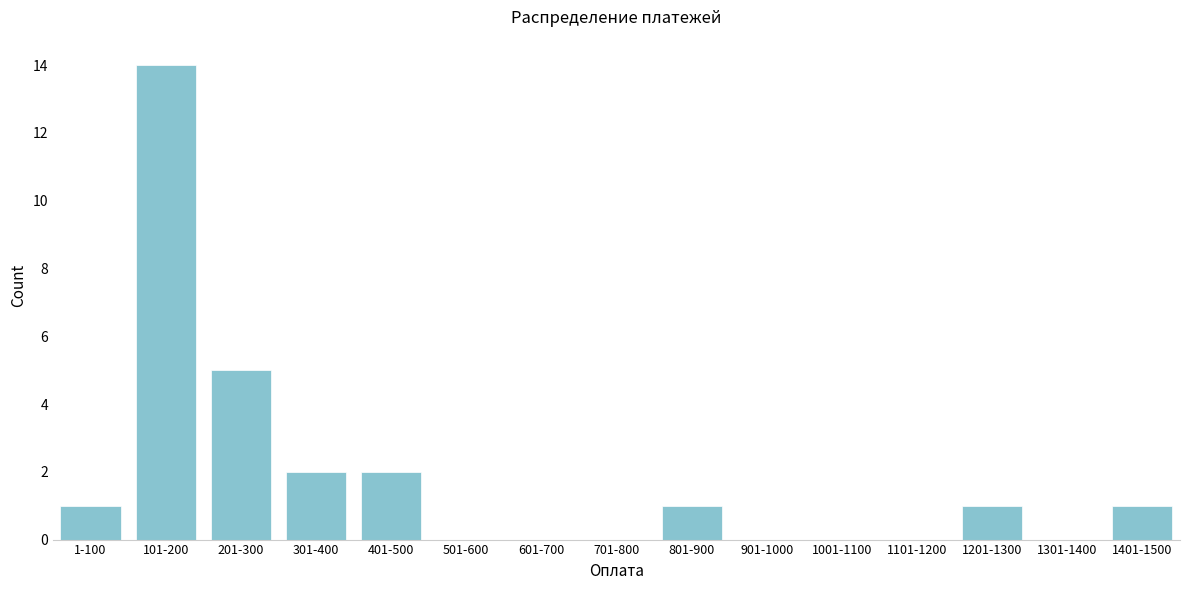

Reading right to left, extract all data points from this chart.

1401-1500=1	1301-1400=0	1201-1300=1	1101-1200=0	1001-1100=0	901-1000=0	801-900=1	701-800=0	601-700=0	501-600=0	401-500=2	301-400=2	201-300=5	101-200=14	1-100=1